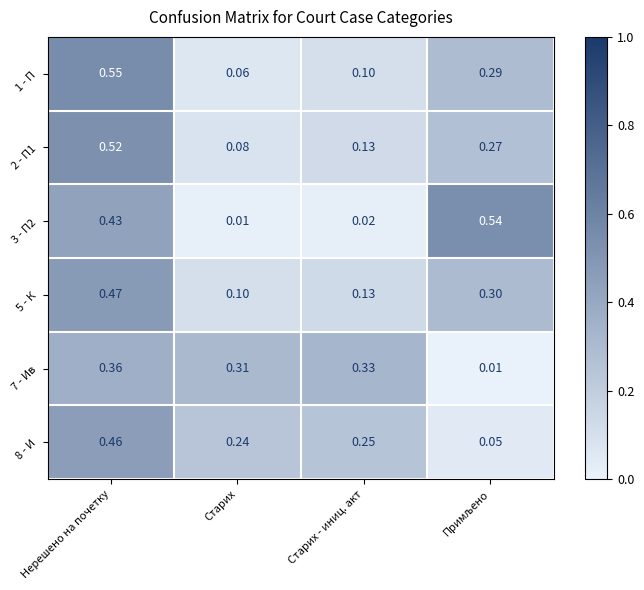

Which category has the highest value in the 7 - Ив series?

Нерешено на почетку